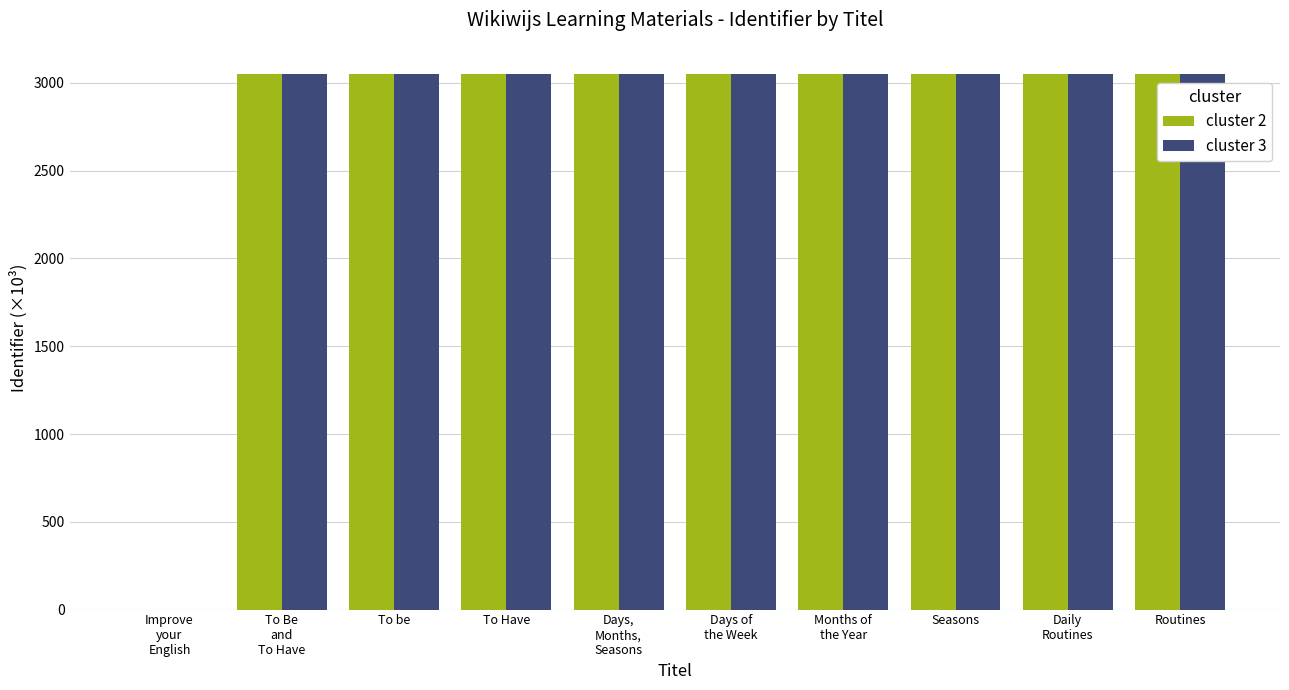

What is the sum of all cluster 2 values?

27471.6